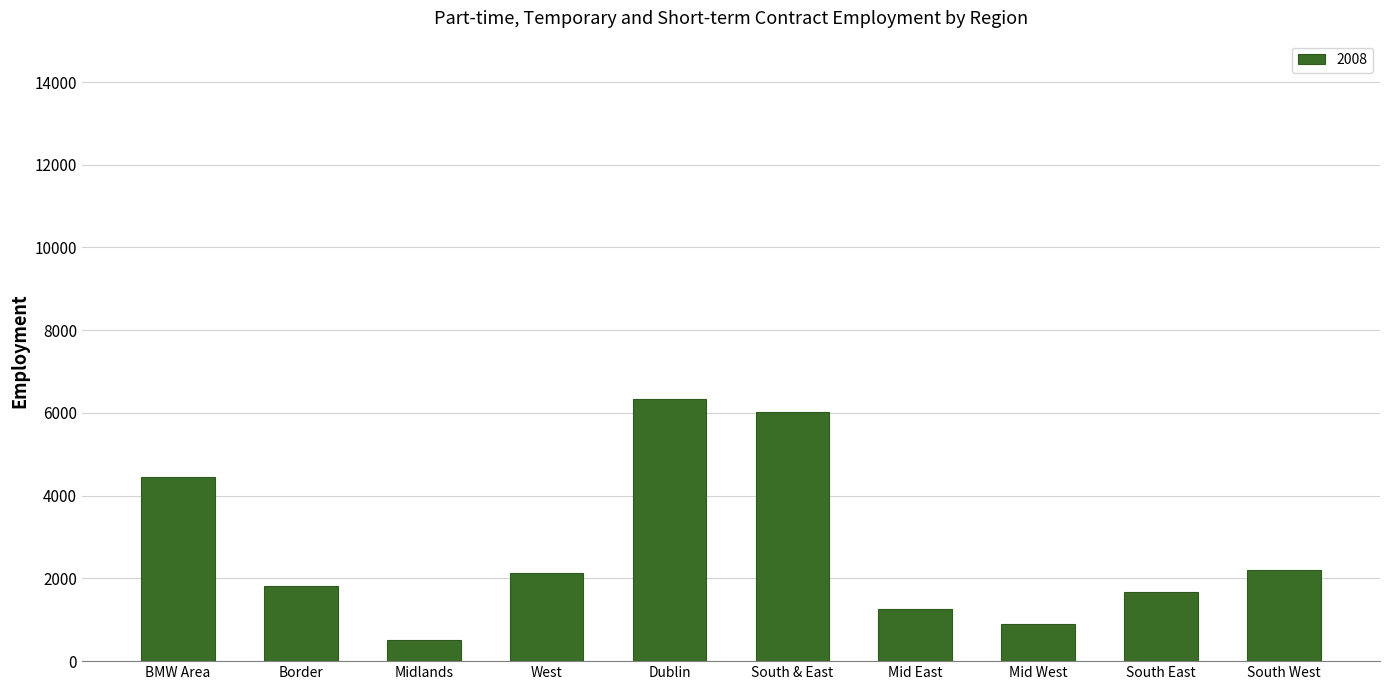

Does the chart contain stacked bars?

No